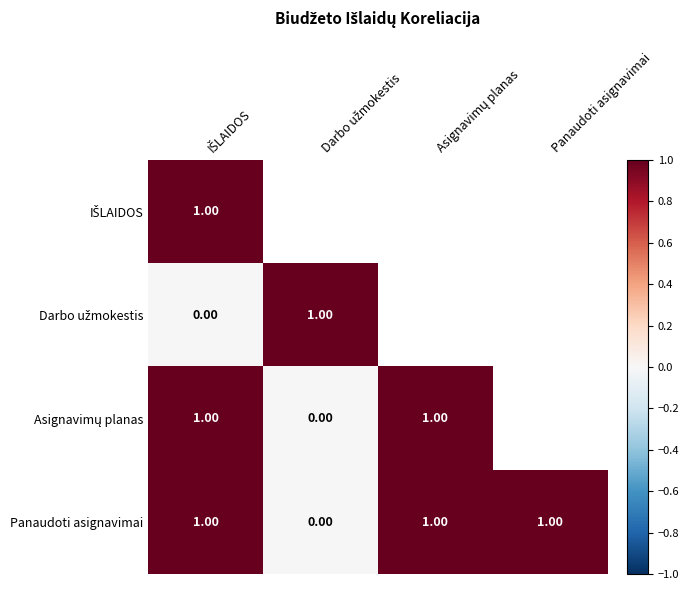

What is the sum of all Panaudoti asignavimai values?

3.0